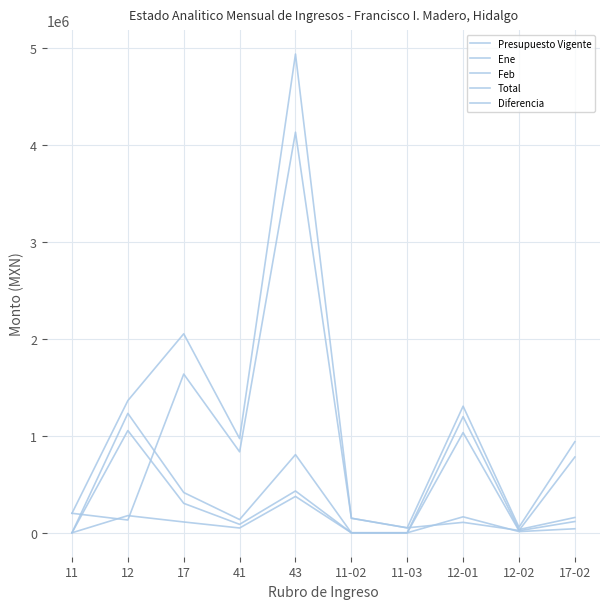

What is the value of the Presupuesto Vigente point at the 6th from the left?

150000.0